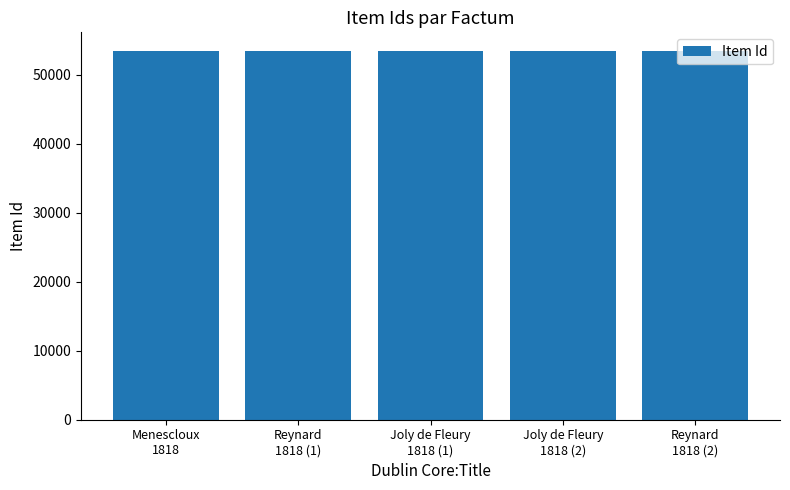

How many categories are shown in the chart?

5